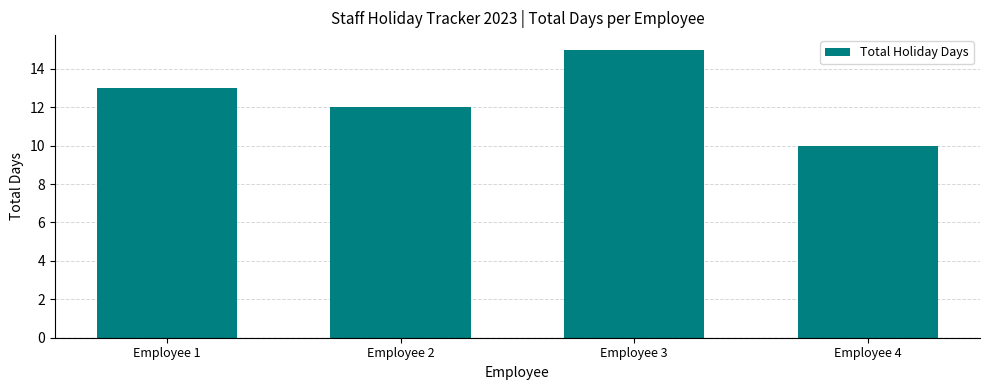

What is the value of the 1st bar from the left?

13